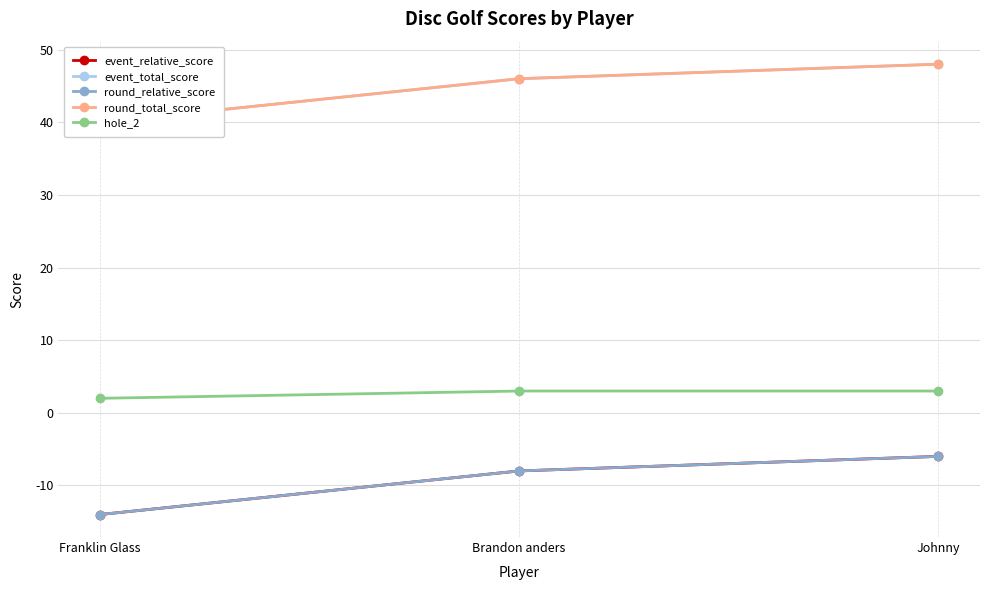

Does the chart display data point markers on the line(s)?

Yes